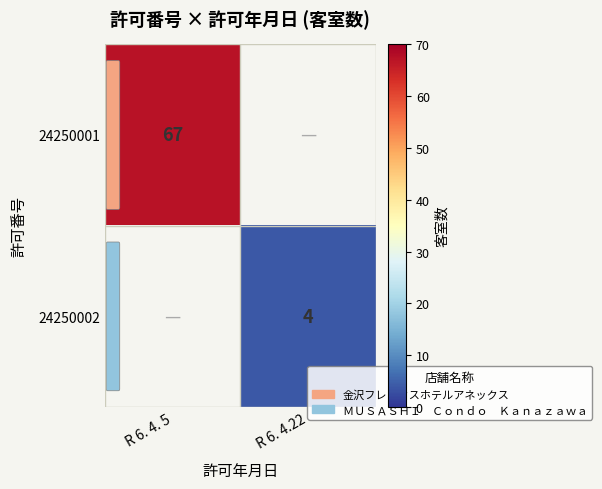

At which category does the chart reach its peak across all series?

R 6. 4. 5